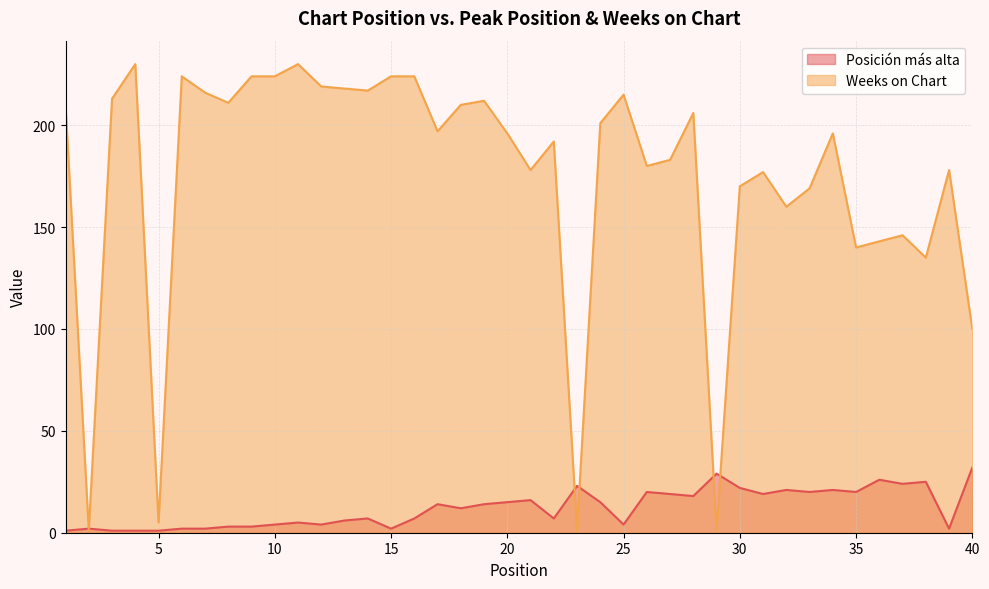

True or false: Posición más alta and Weeks on Chart intersect in this chart.

True